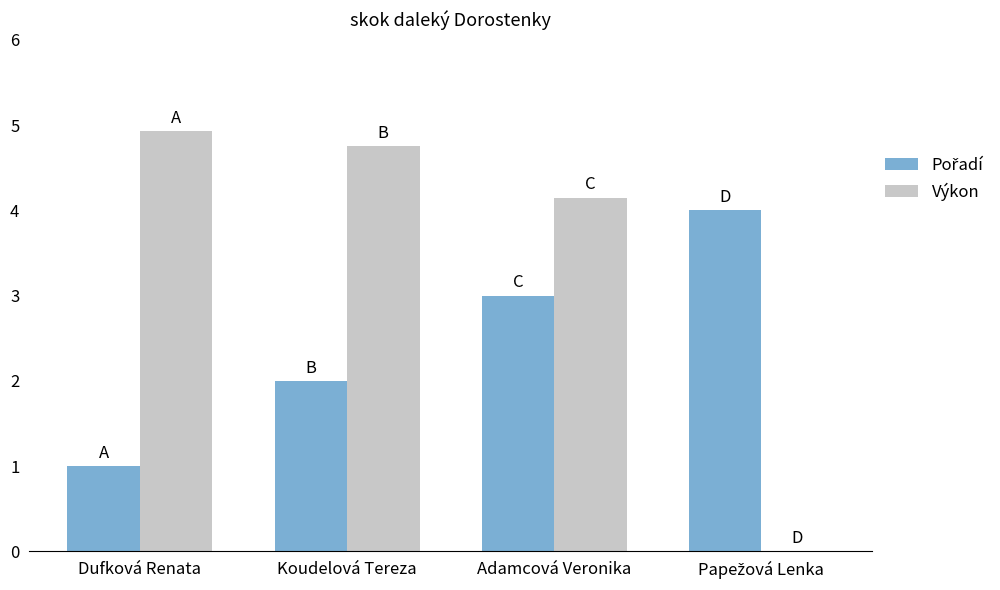

Is it true that Výkon equals 1.4 at Adamcová Veronika?

False